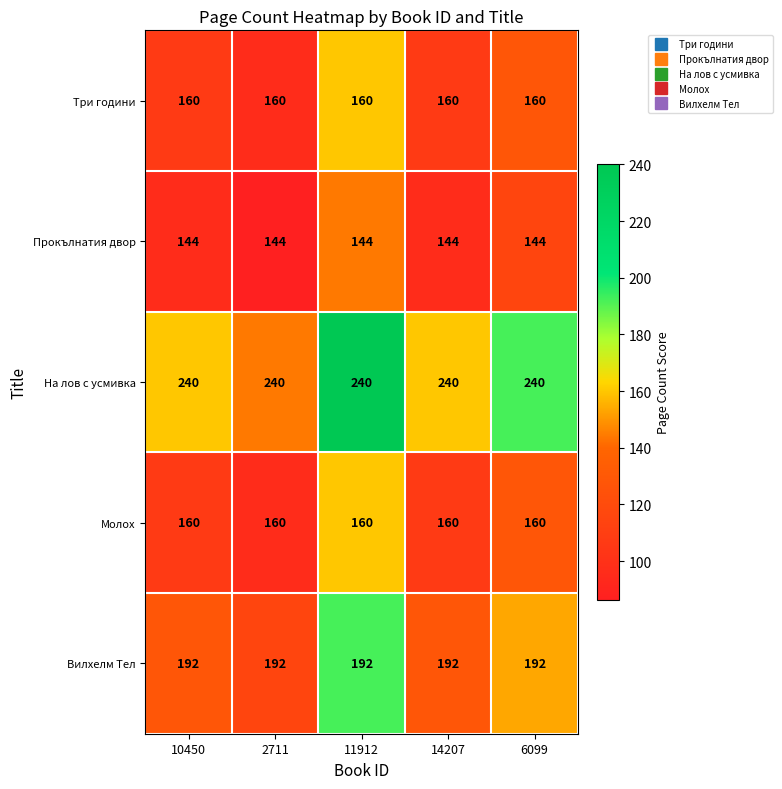

Is the value of На лов с усмивка at 10450 greater than the value of Вилхелм Тел at 14207?

Yes